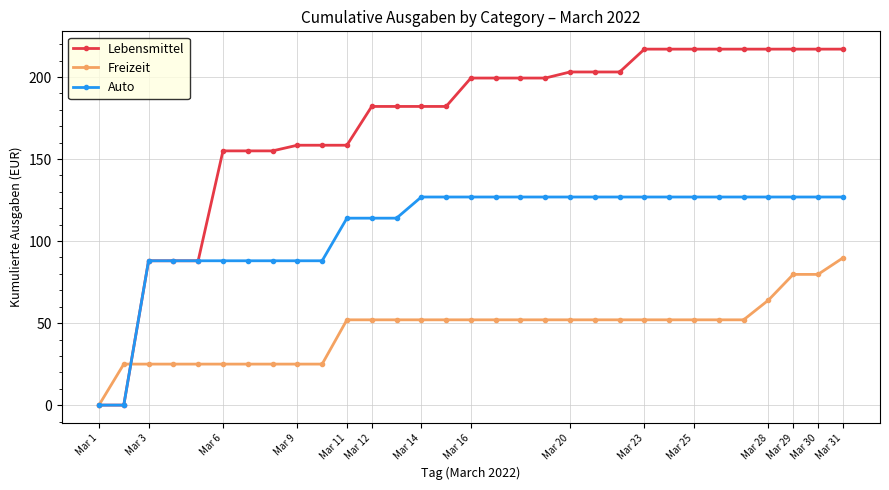

List the series in order of their peak value, lowest first.

Freizeit, Auto, Lebensmittel